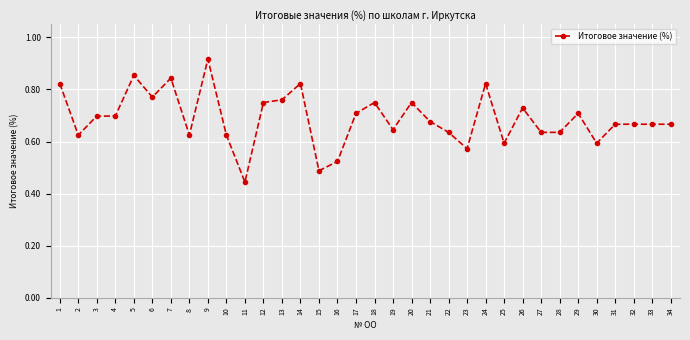

What is the change in value from 3 to 22?

-0.1